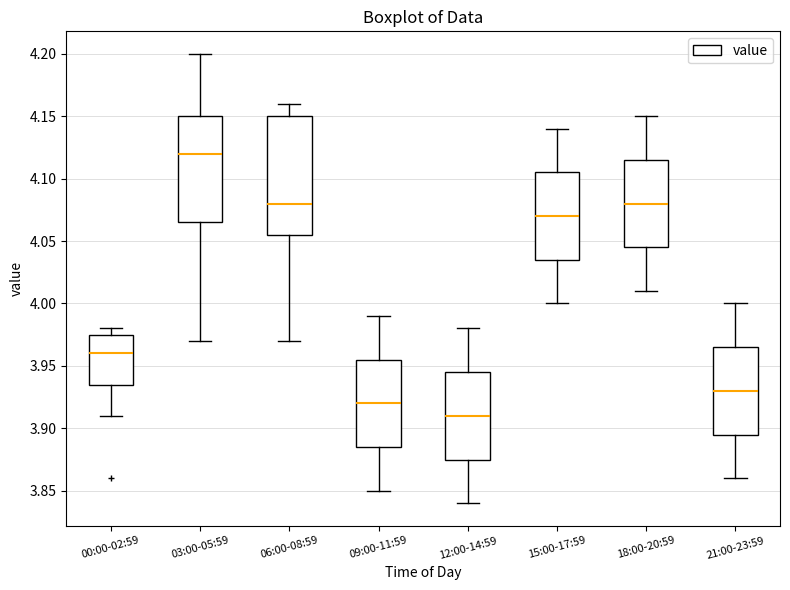

Which box is the tallest, from its lower edge to its upper edge?

06:00-08:59